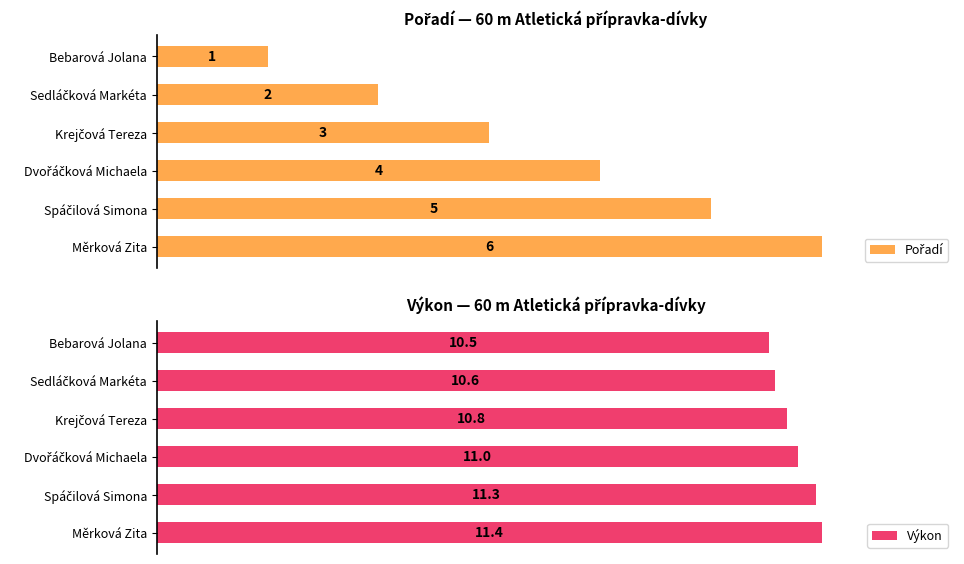

True or false: Pořadí has a value of 45.9 at Sedláčková Markéta.

False